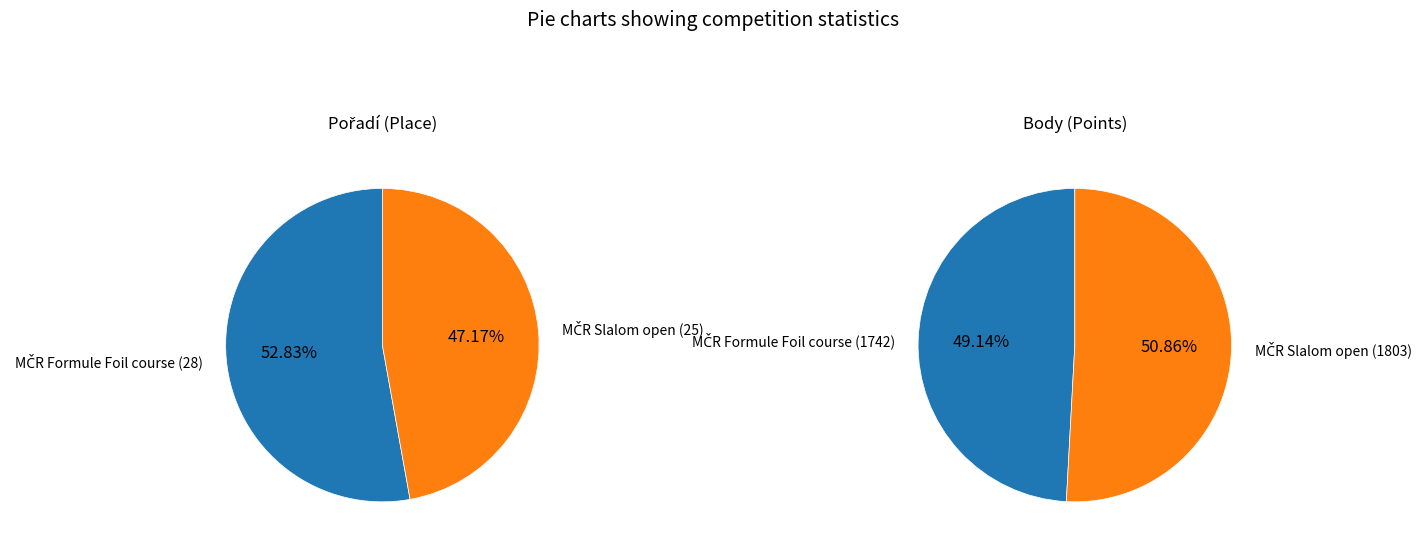

Combined, do 247008 (FOI) and 247007 (SLA) account for over 50%?

Yes